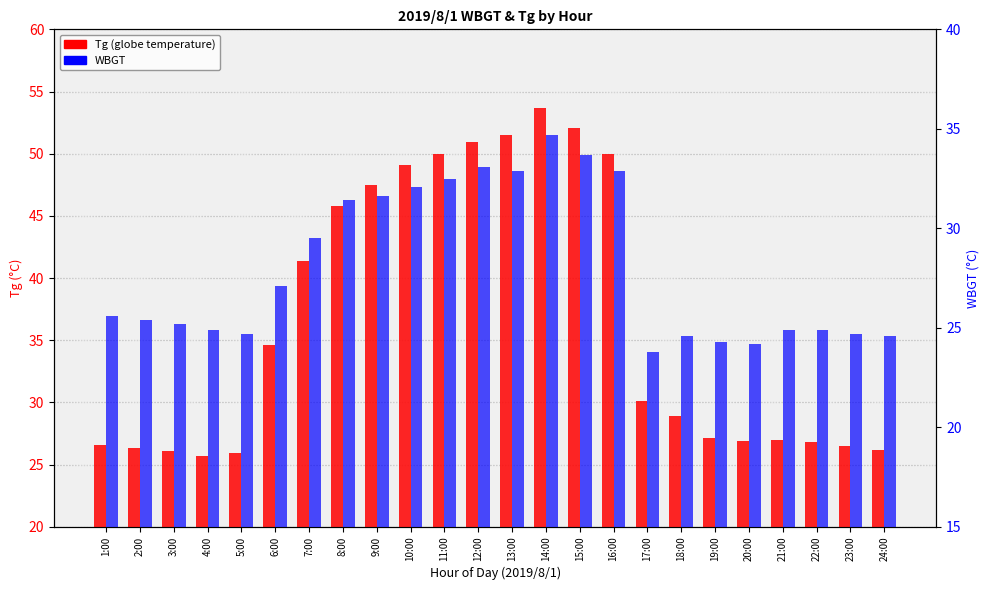

What is the difference between the highest and lowest values at 16:00?

17.1